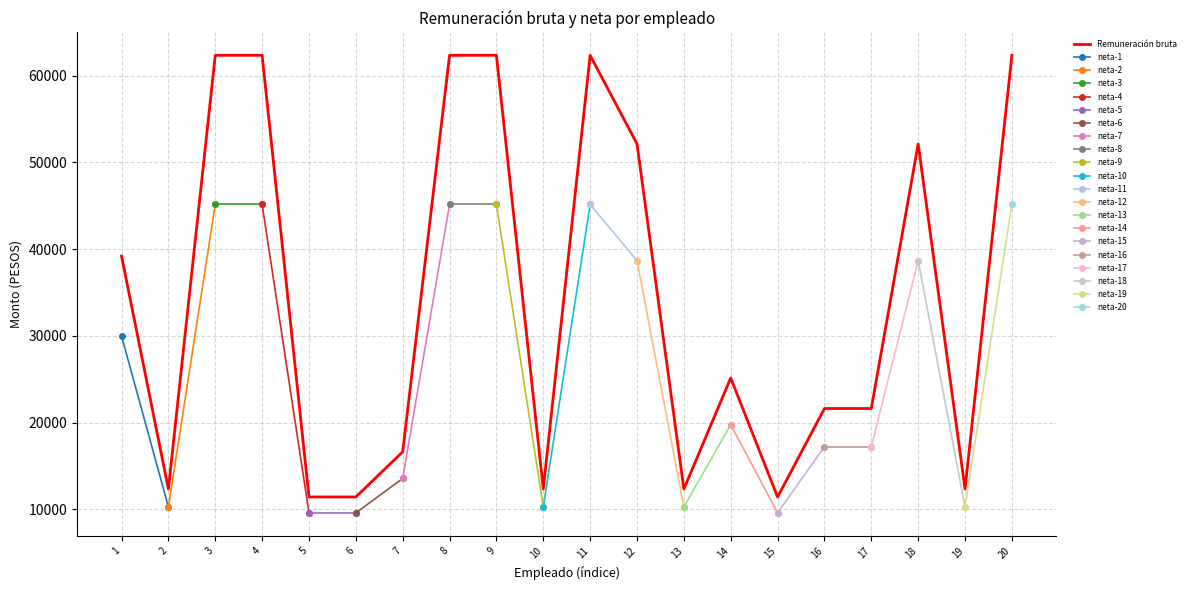

Count the number of categories in the chart.

20